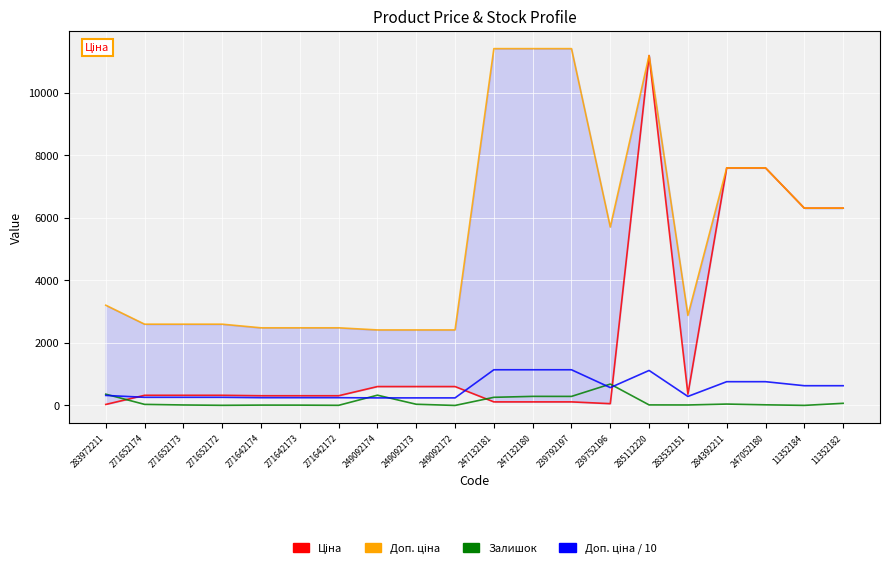

What is the sum of all Доп. ціна values?

107504.2